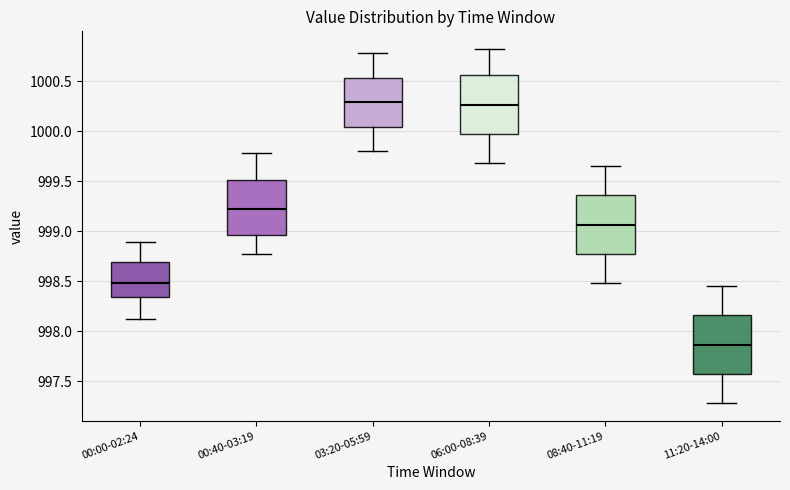

Reading left to right, transcribe this box plot: for each box, give where its median line is, the range the box spans, and where its two whiskers end, as read against the y-axis. The values are not printed on the chart, so give them approximately, as read against the axis.

00:00-02:24: median 998.50, box 998.35 to 998.70, whiskers 998.10 to 998.90
00:40-03:19: median 999.25, box 998.95 to 999.50, whiskers 998.75 to 999.80
03:20-05:59: median 1000.30, box 1000.05 to 1000.55, whiskers 999.80 to 1000.80
06:00-08:39: median 1000.25, box 999.95 to 1000.55, whiskers 999.70 to 1000.80
08:40-11:19: median 999.05, box 998.75 to 999.35, whiskers 998.50 to 999.65
11:20-14:00: median 997.85, box 997.55 to 998.15, whiskers 997.30 to 998.45